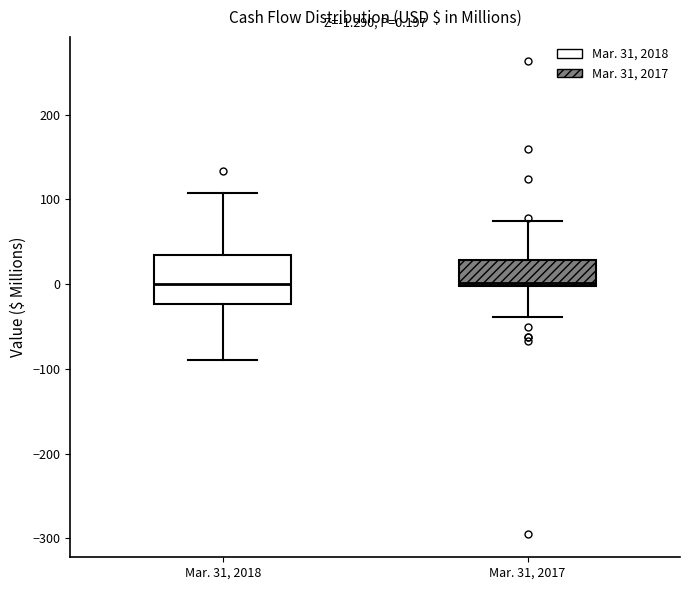

Comparing the boxes themselves (not the whiskers), which one is the tallest?

Mar. 31, 2018